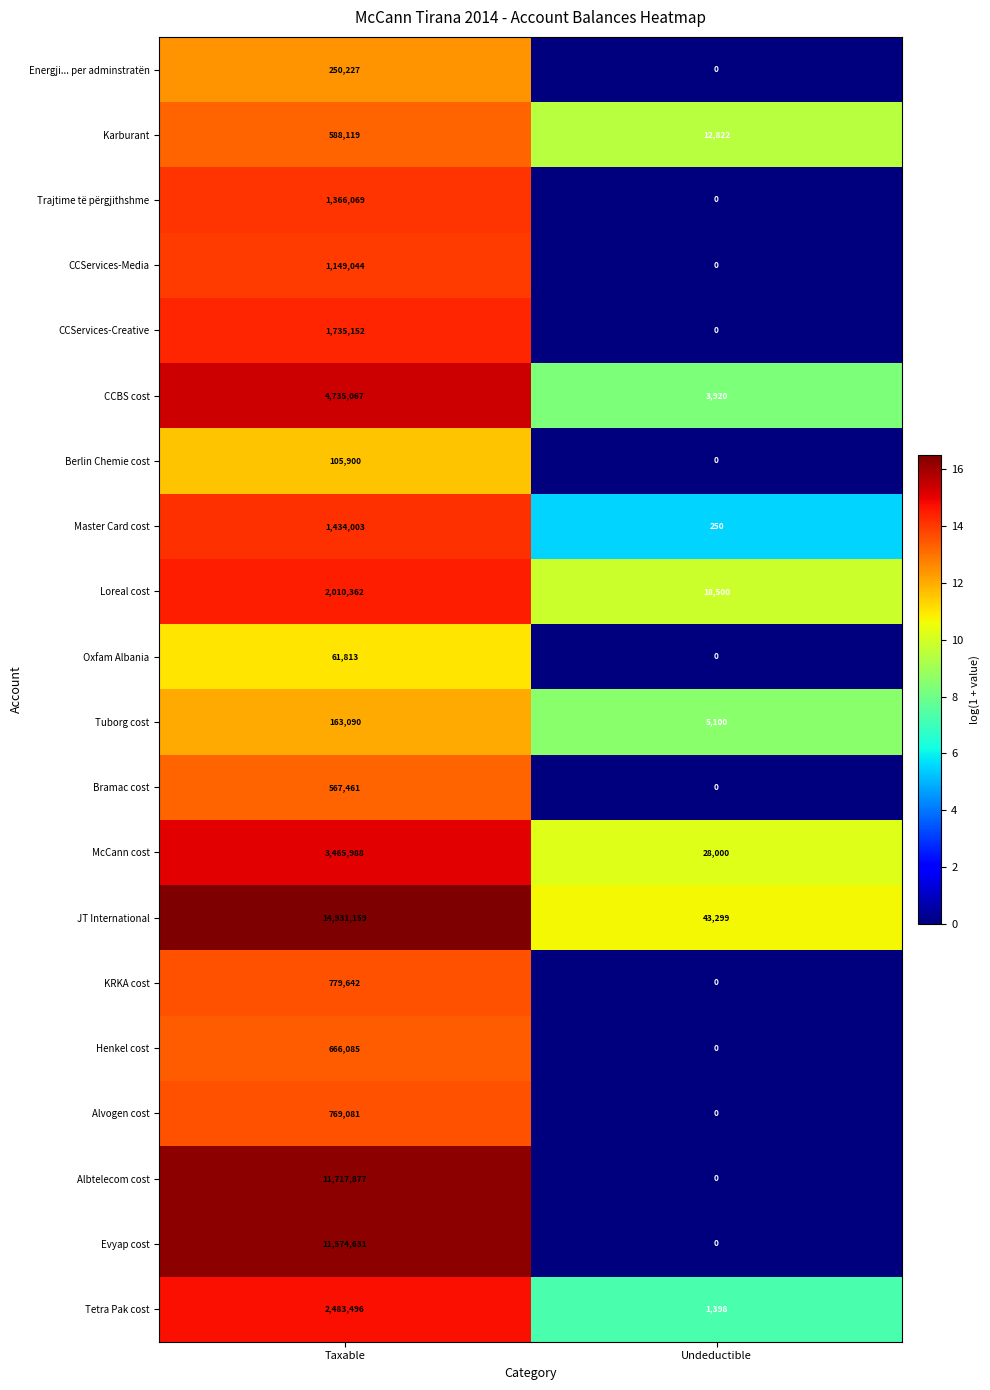

Which category has the lowest value across all series?

Undeductible